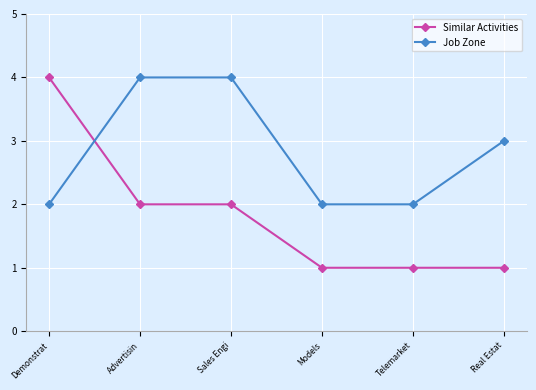

What is the sum of all Job Zone values?

17